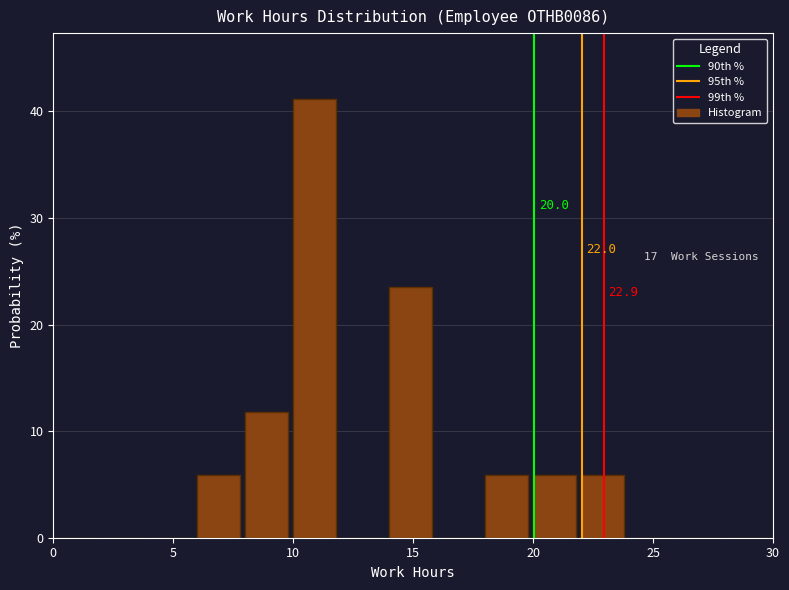

Over which range of the x-axis is the bar tallest?

10 to 12